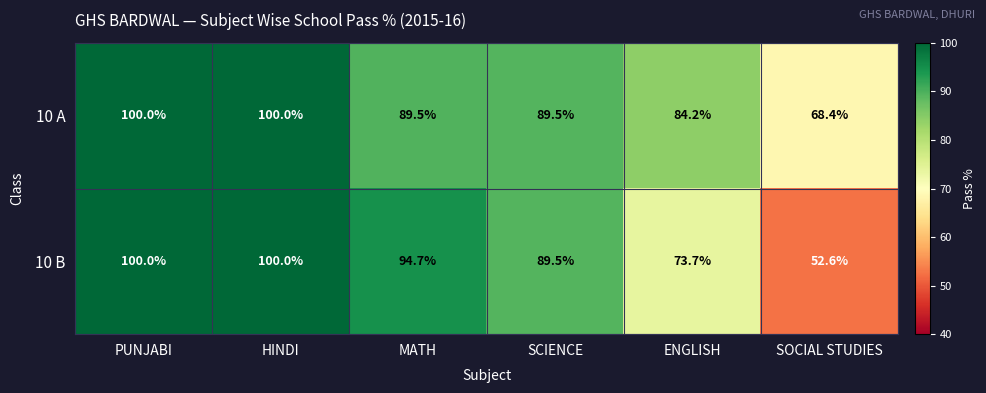

Which series has the largest range (max minus min)?

10 B